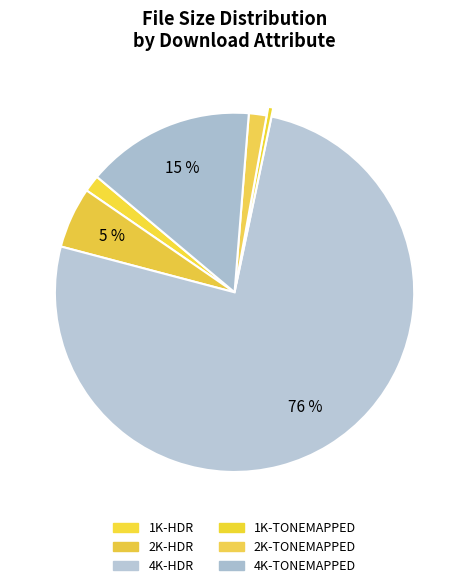

Does 2K-HDR represent more than half of the total?

No